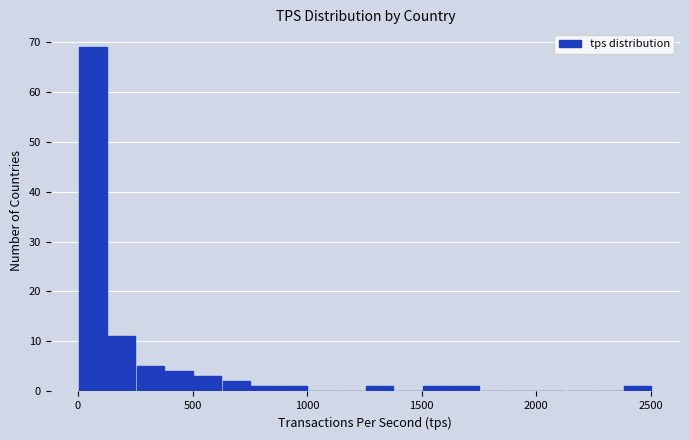

Read against the x-axis, roughly where is the centre of the tallest bar?

50